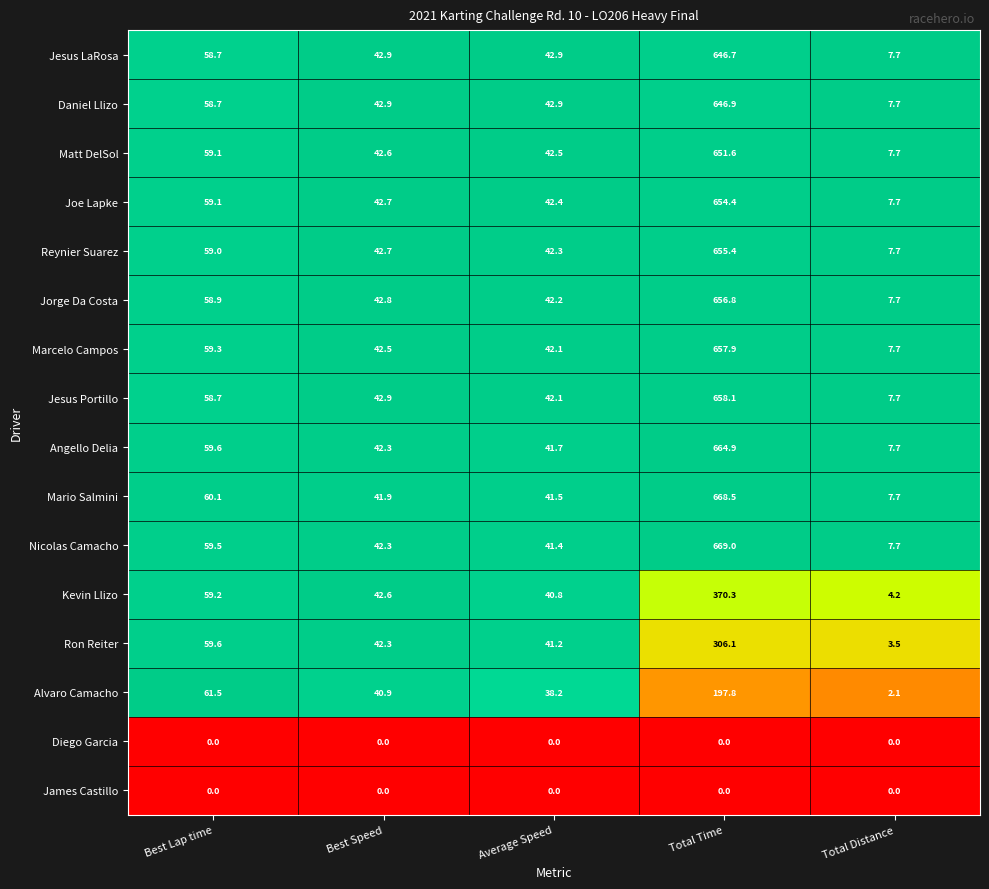

At which category is the sum across all series the highest?

Total Time